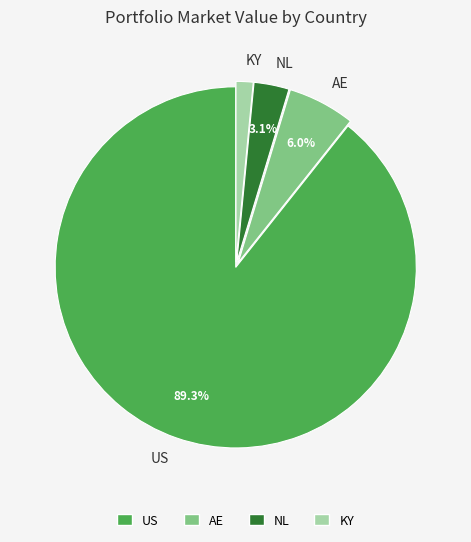

Rank the categories by value from highest to lowest.

US, AE, NL, KY